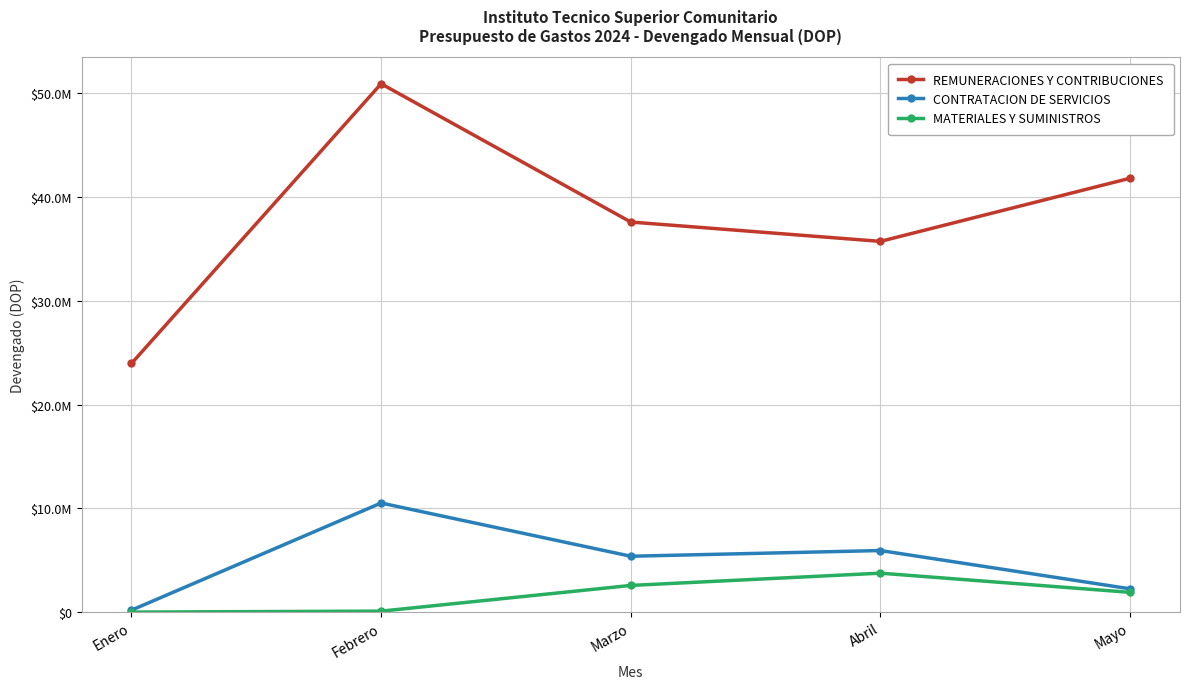

Does the chart have visible grid lines?

Yes